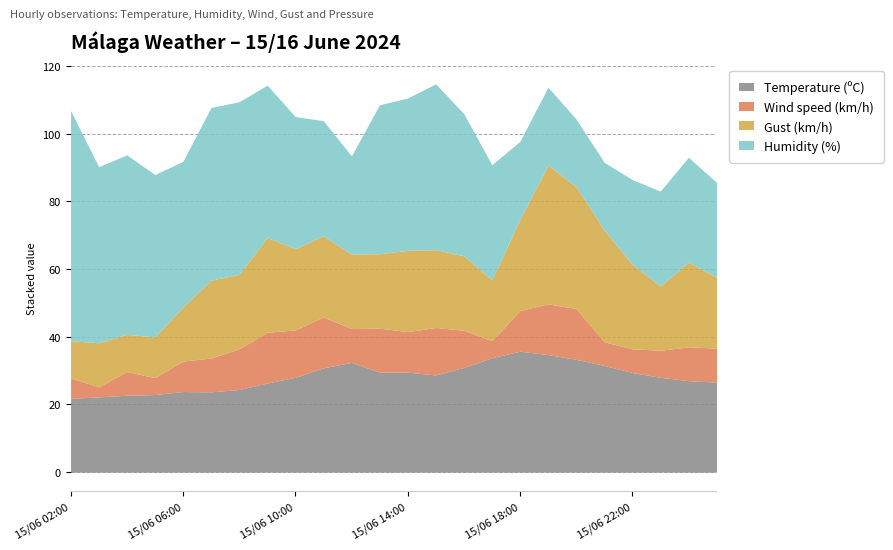

What is the lowest value of the Temperature (ºC) series?

21.8